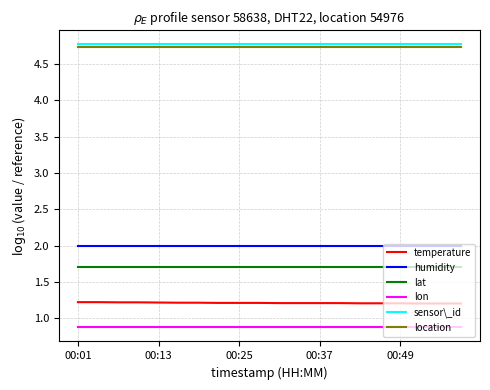

What is the maximum value for location?

4.7